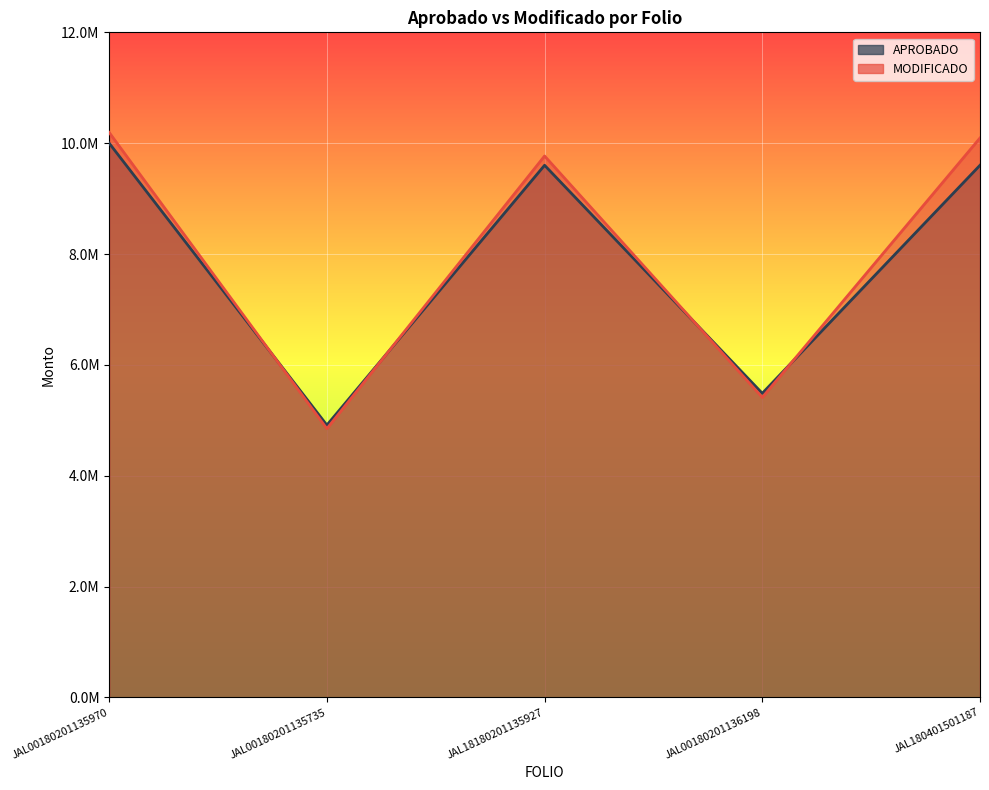

Which has a higher value, JAL00180201136198 or JAL18180201135927?

JAL18180201135927